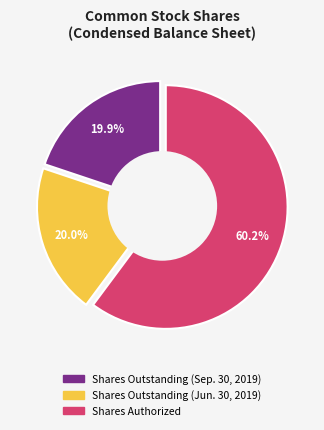

What is the largest slice in the pie chart?

Shares Authorized